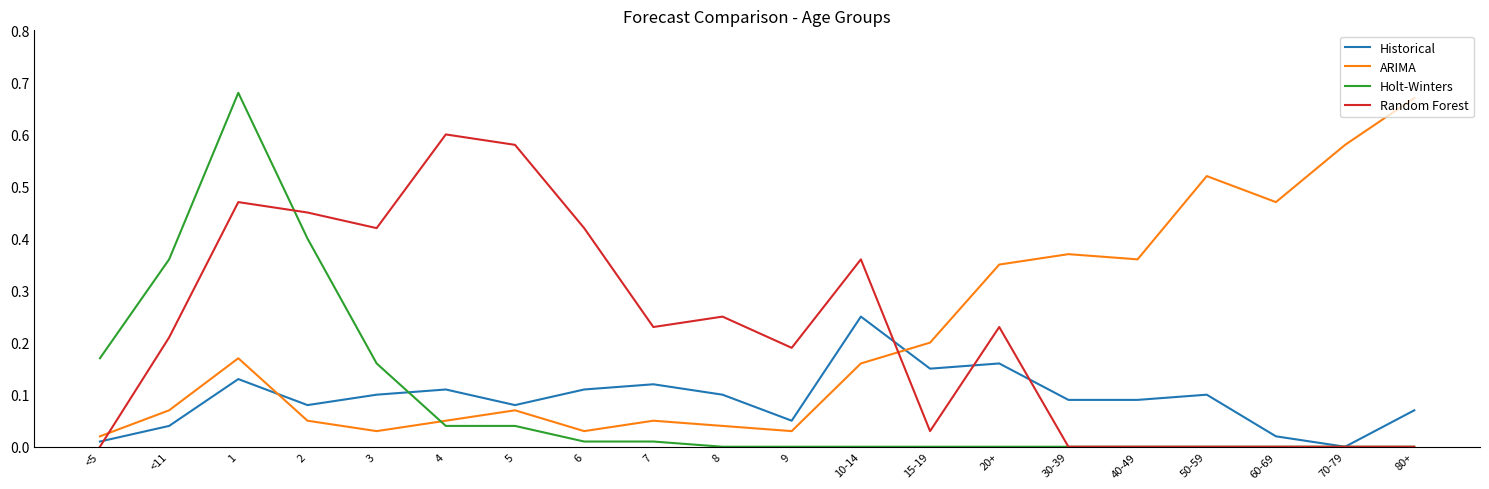

Between 8 and 9, which series saw the biggest shift?

Random Forest